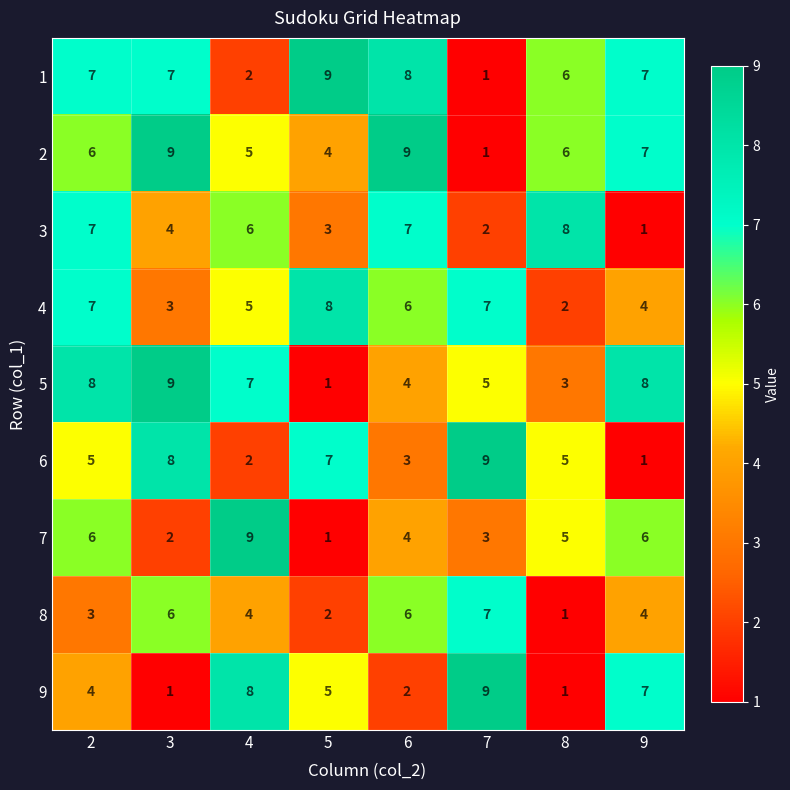

What is the highest value of the 1 series?

9